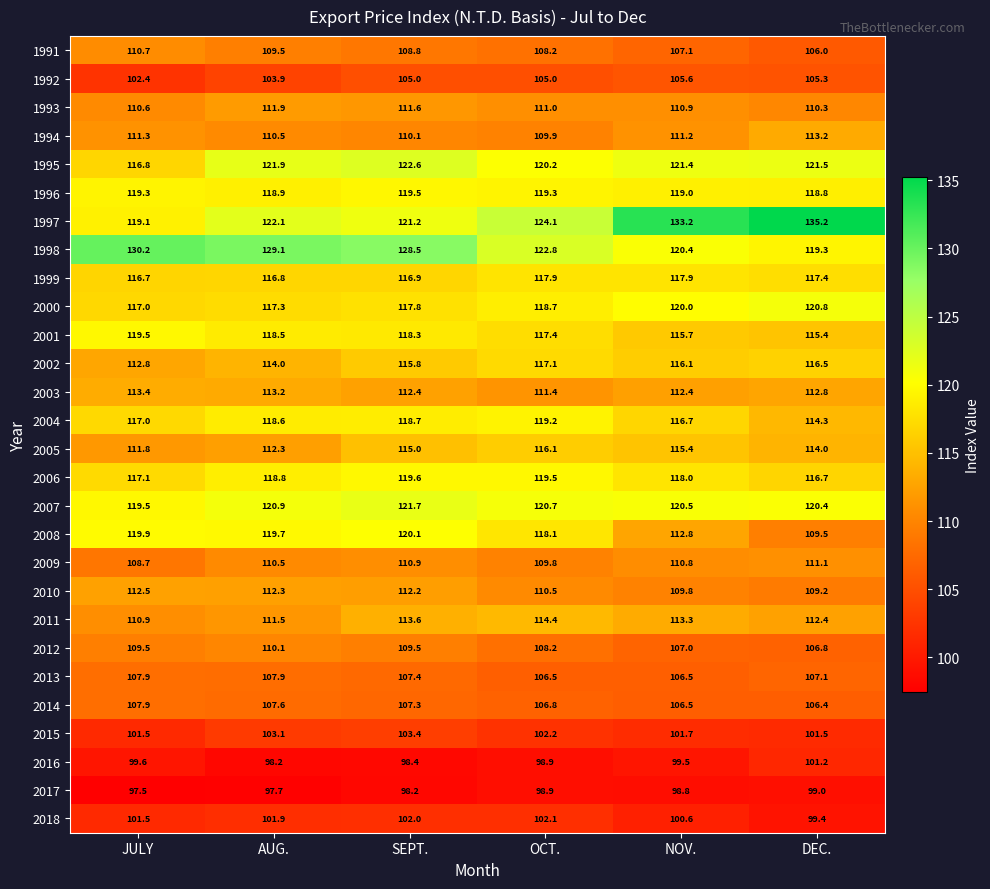

What is the difference between the 2016 values at OCT. and AUG.?

0.7